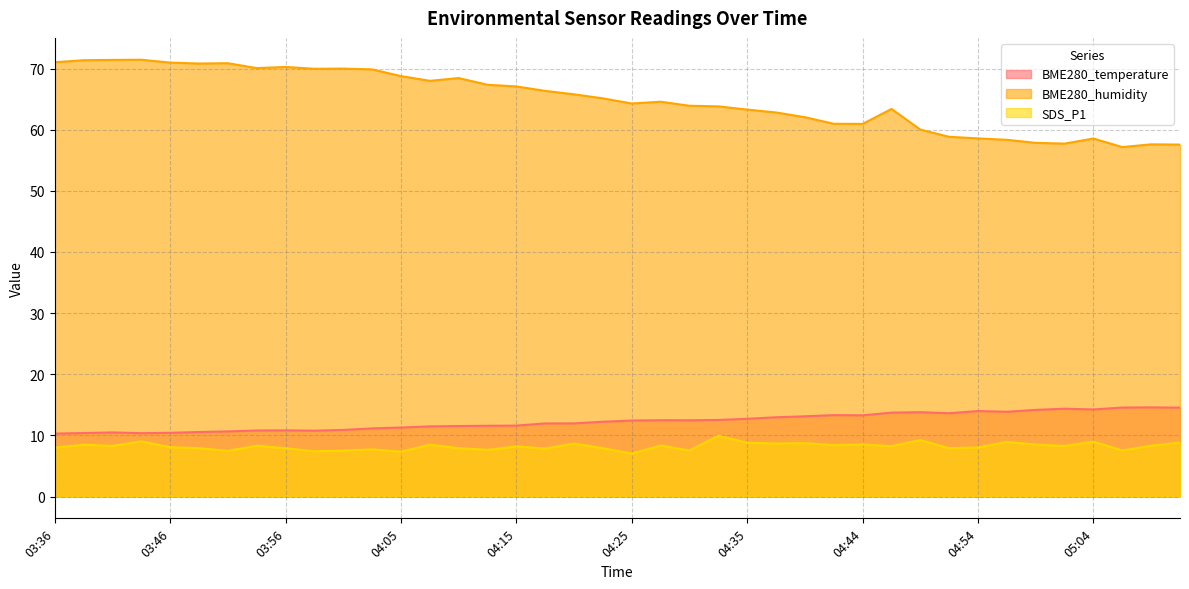

Does the chart display data point markers on the line(s)?

No